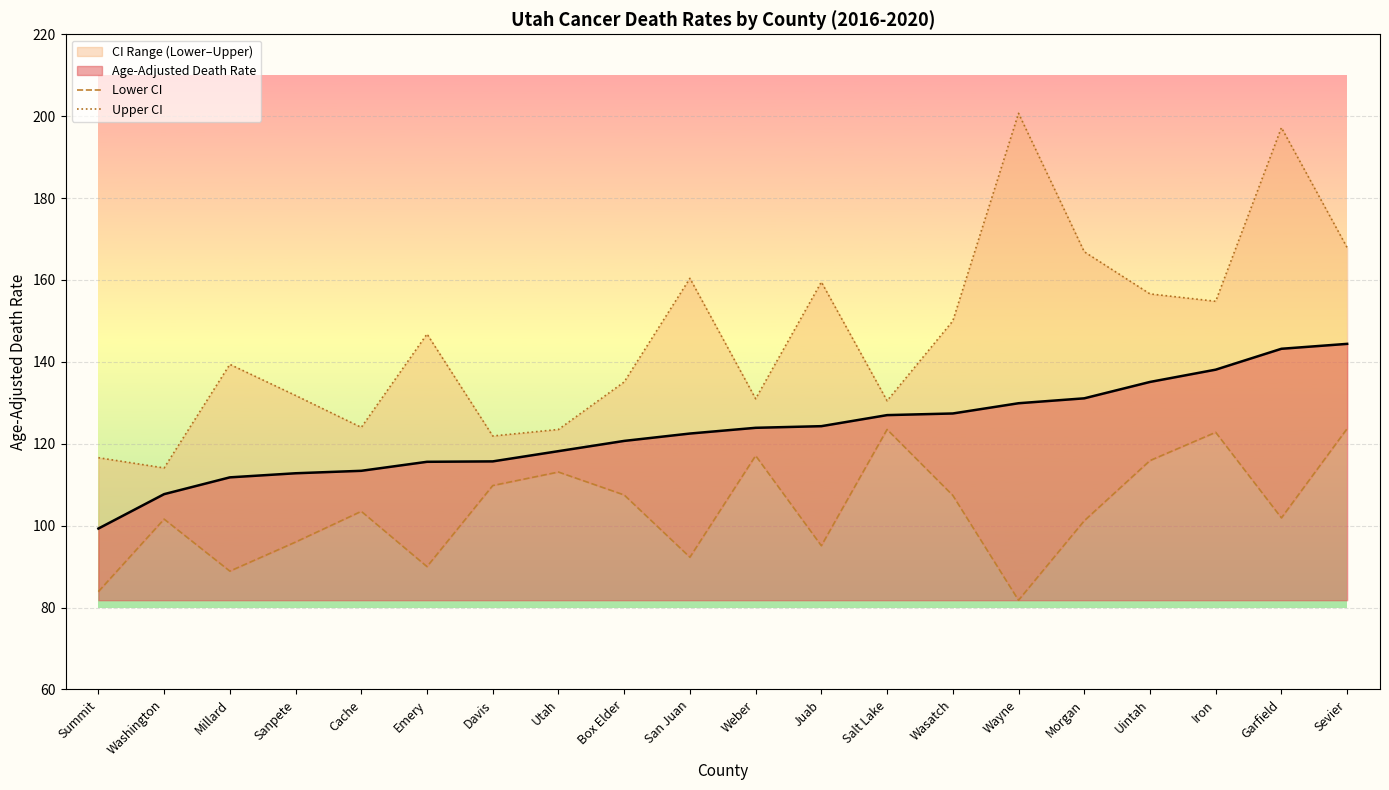

Which series has the largest range (max minus min)?

Upper CI